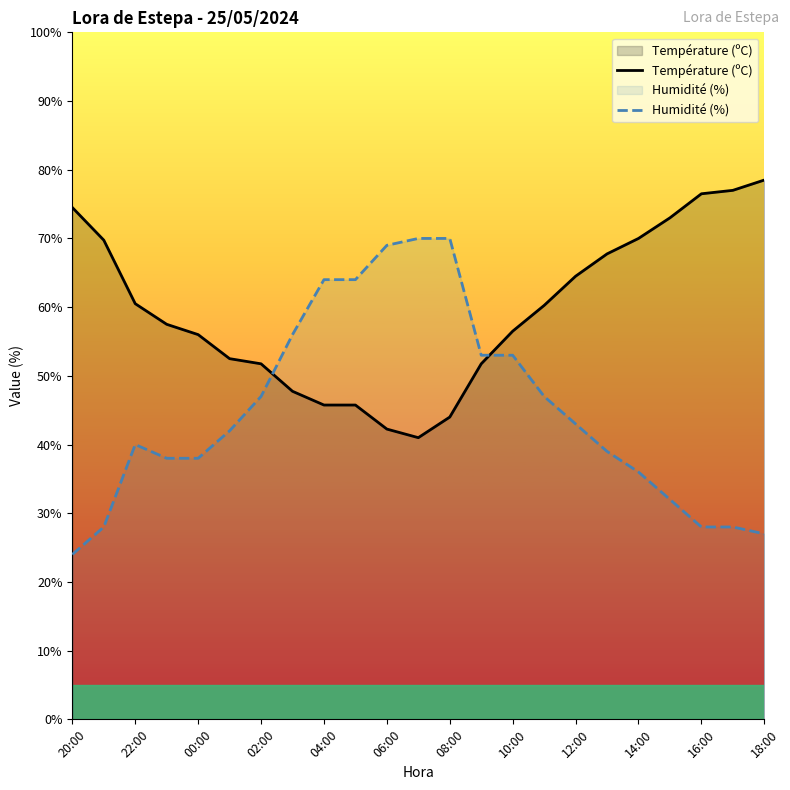

Reading right to left, what are all the values shown in this chart?

Température (ºC): 78.5	77.0	76.5	73.0	70.0	67.8	64.5	60.2	56.5	51.7	44.0	41.0	42.2	45.8	45.8	47.8	51.7	52.5	56.0	57.5	60.5	69.8	74.5
Humidité (%): 27.0	28.0	28.0	32.0	36.0	39.0	43.0	47.0	53.0	53.0	70.0	70.0	69.0	64.0	64.0	56.0	47.0	42.0	38.0	38.0	40.0	28.0	24.0